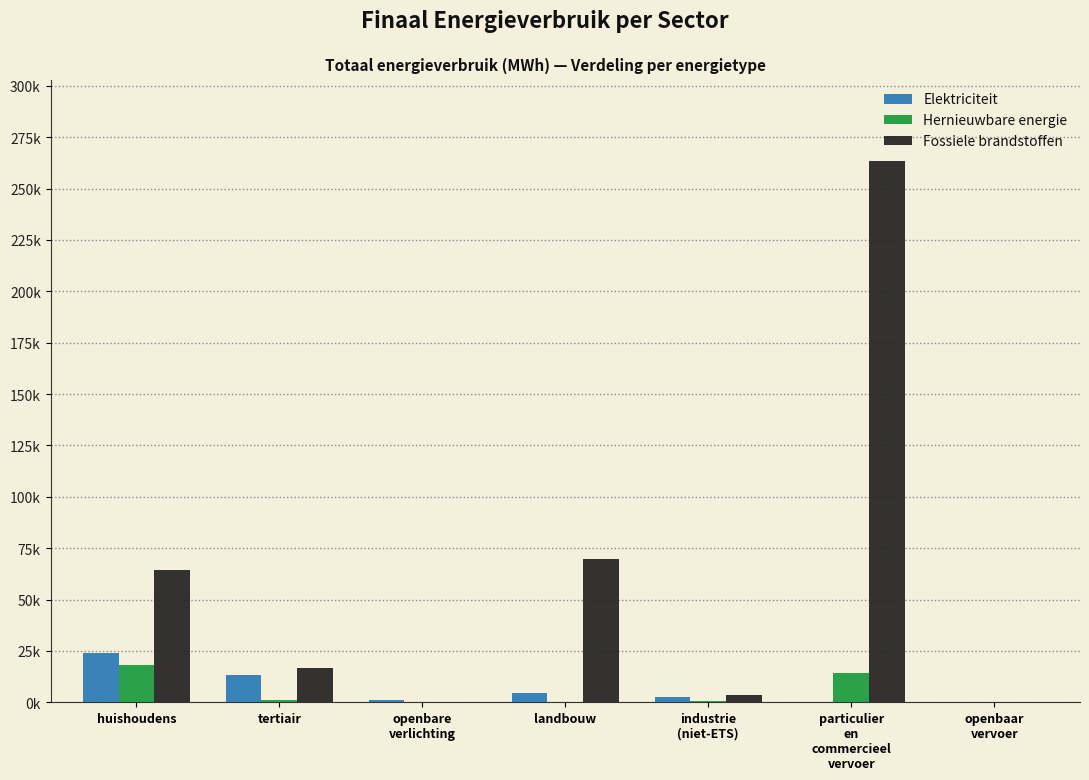

What are all the series names shown in the legend?

Elektriciteit, Hernieuwbare energie, Fossiele brandstoffen